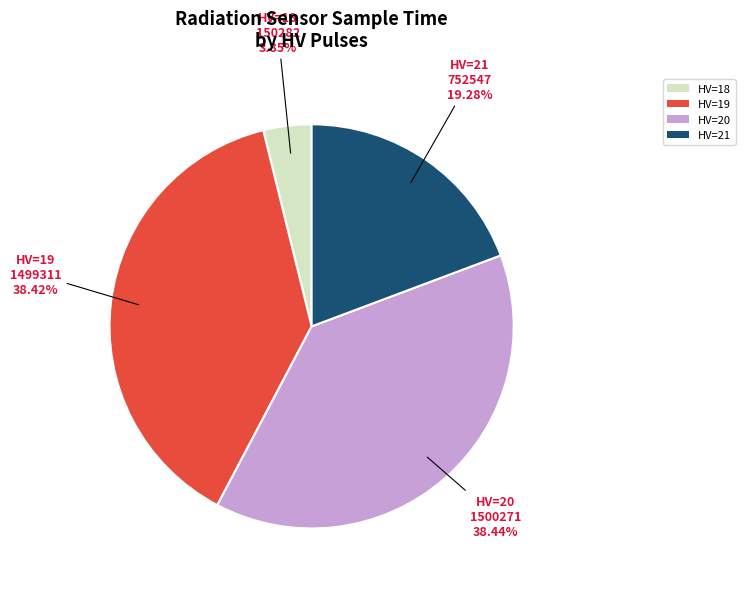

Does any single category account for the majority?

No